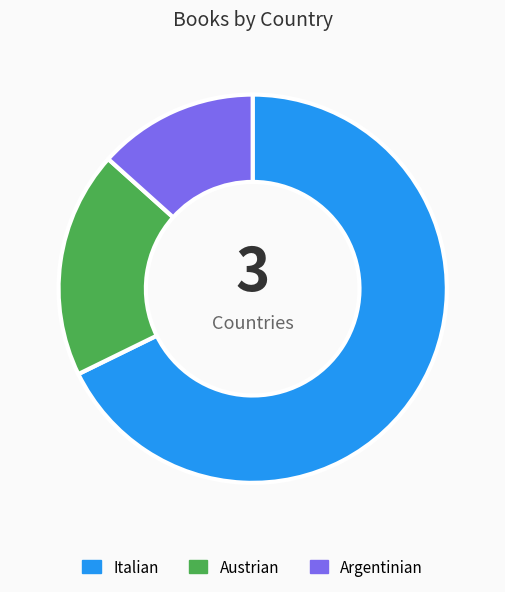

What is the ratio of the value at Austrian to the value at Italian?

0.3